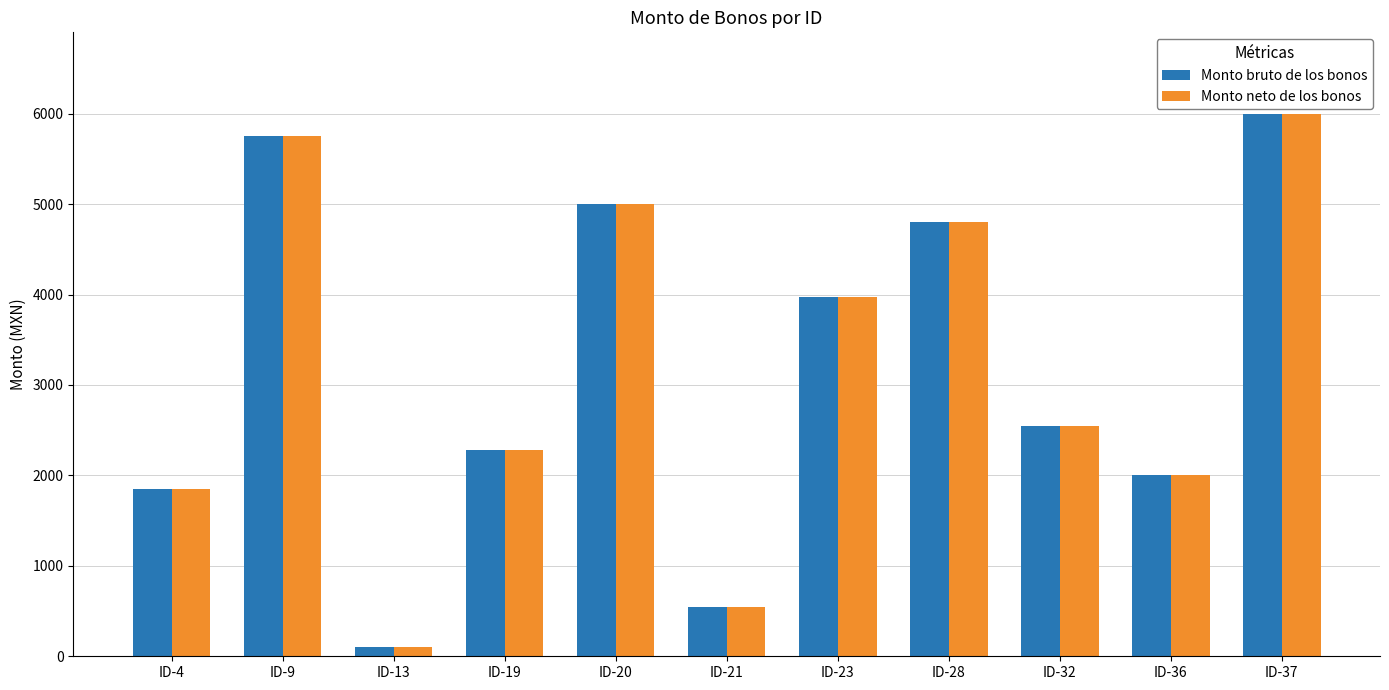

What is the minimum value for Monto bruto de los bonos?

101.0